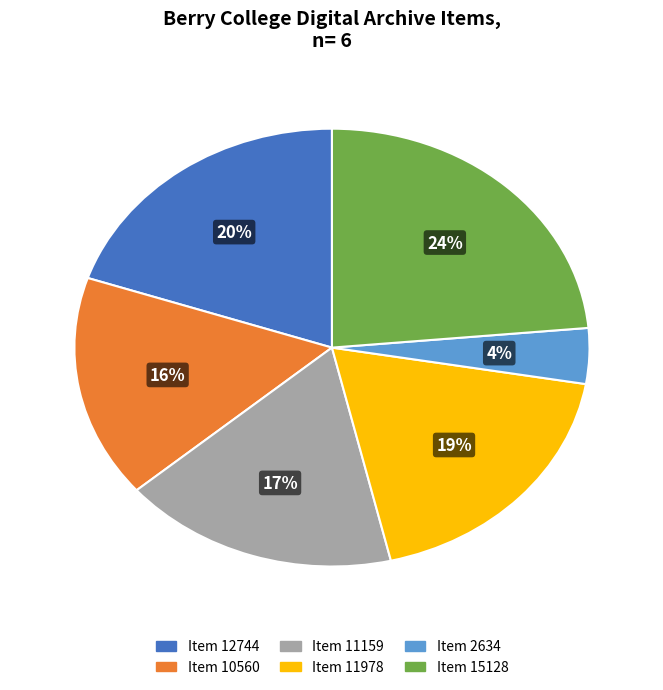

Do Item 15128 and Item 2634 together represent more than half of the pie?

No